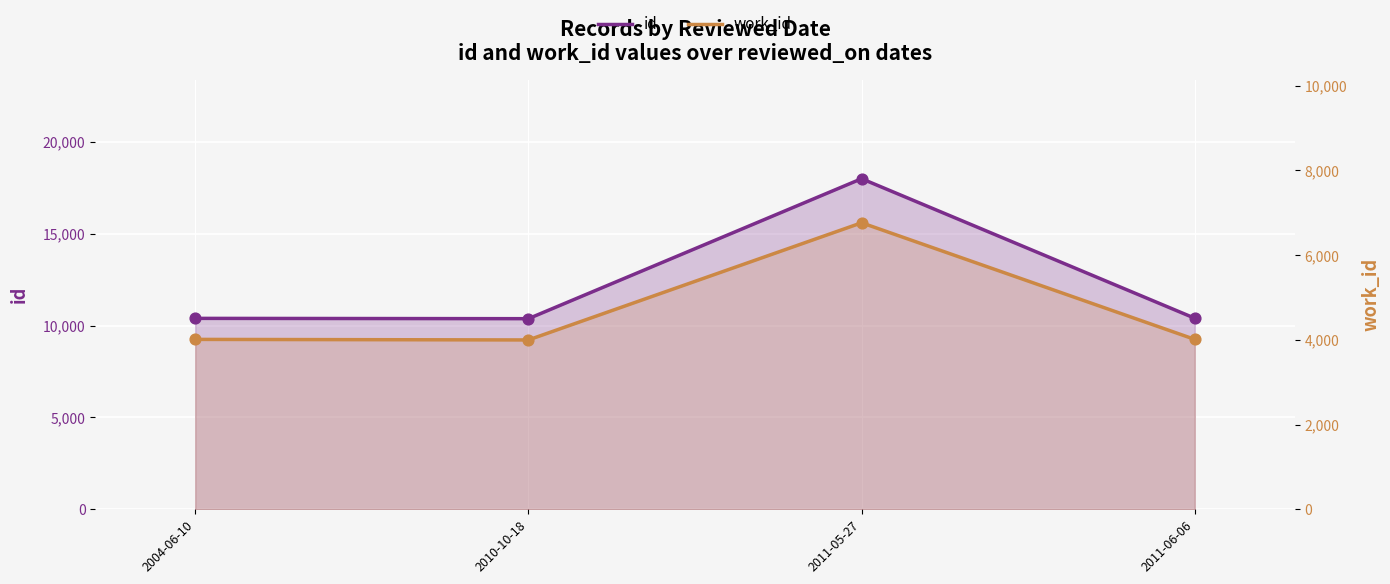

What is the total value across all series at 2010-10-18?

14377